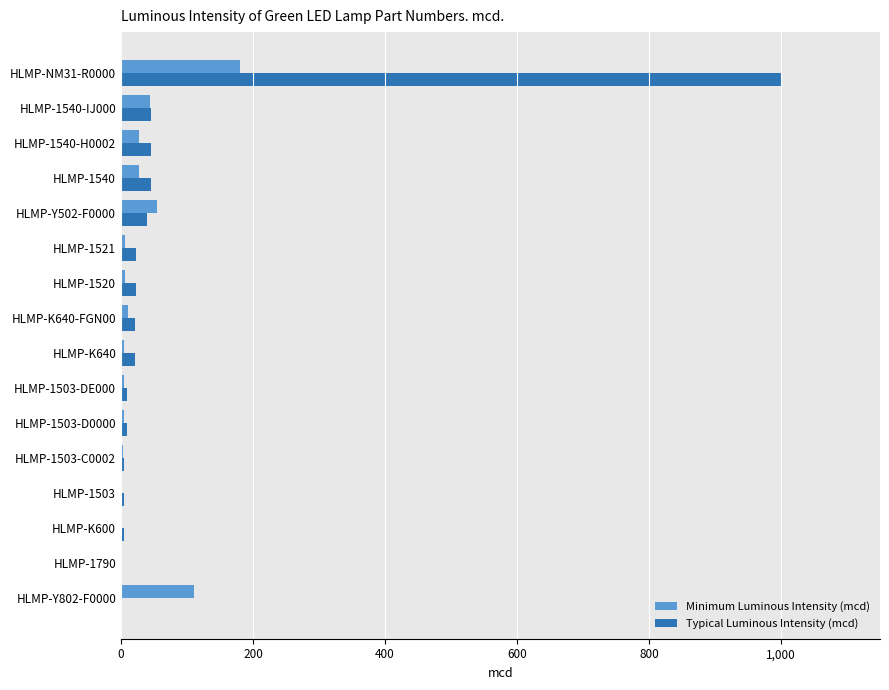

Which category has the highest value in the Typical Luminous Intensity (mcd) series?

HLMP-NM31-R0000